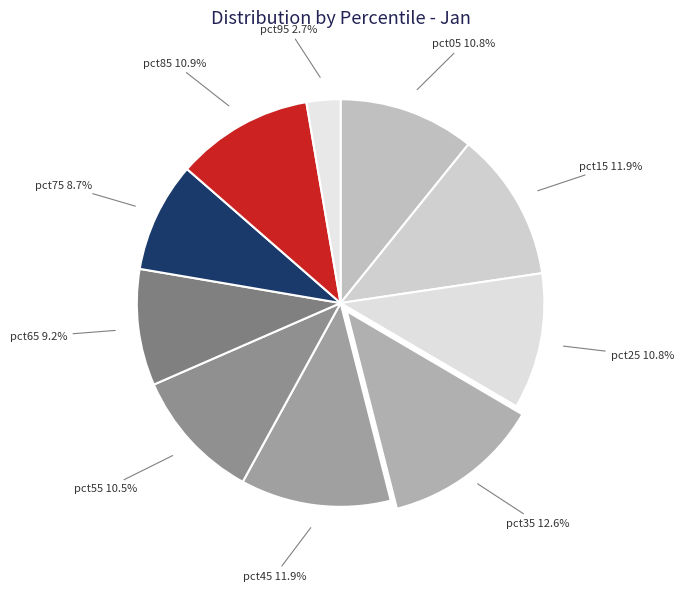

The pct65 slice represents 9% of the pie. True or false?

True